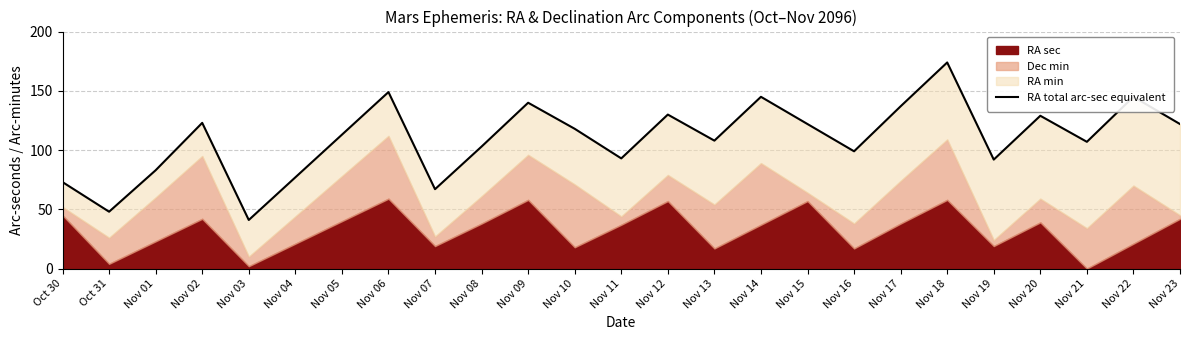

Reading left to right, list all the values displayed in this chart.

73	48	83	123	41	77	113	149	67	103	140	118	93	130	108	145	122	99	137	174	92	129	107	145	122